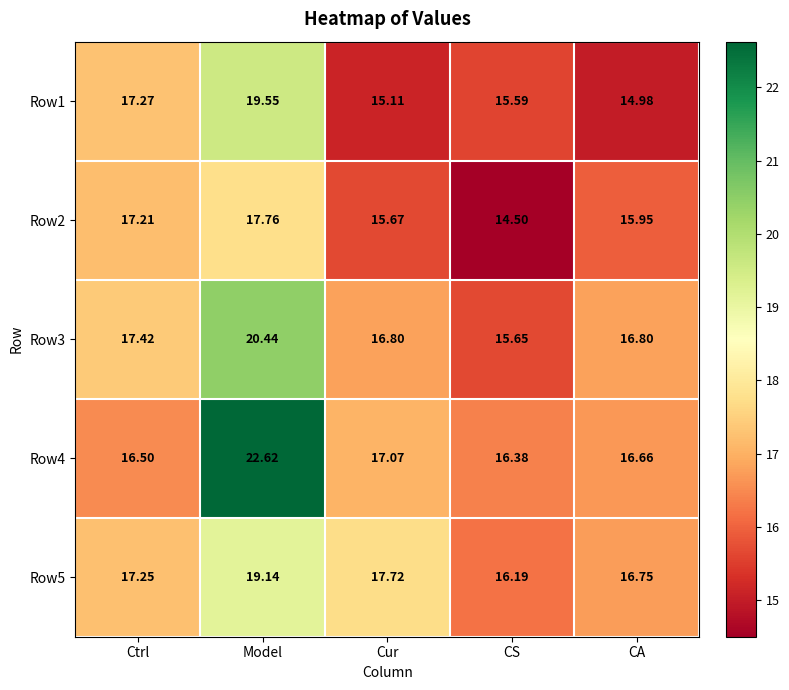

At which category does the chart reach its peak across all series?

Model